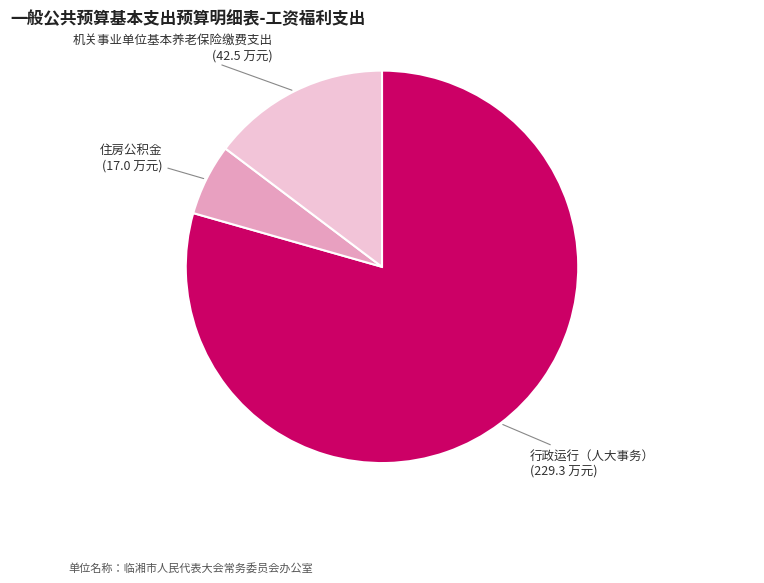

Is there any slice that represents more than half of the pie?

Yes